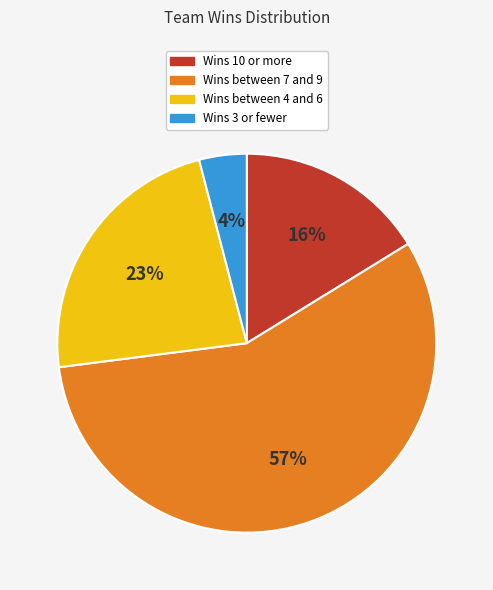

What is the ratio of the value at Wins between 4 and 6 to the value at Wins between 7 and 9?

0.4